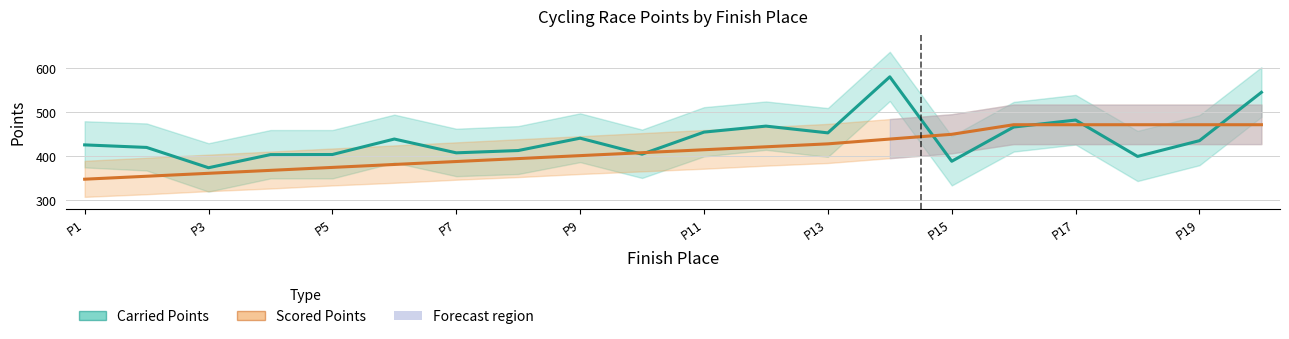

True or false: Carried Points and Scored Points intersect in this chart.

True